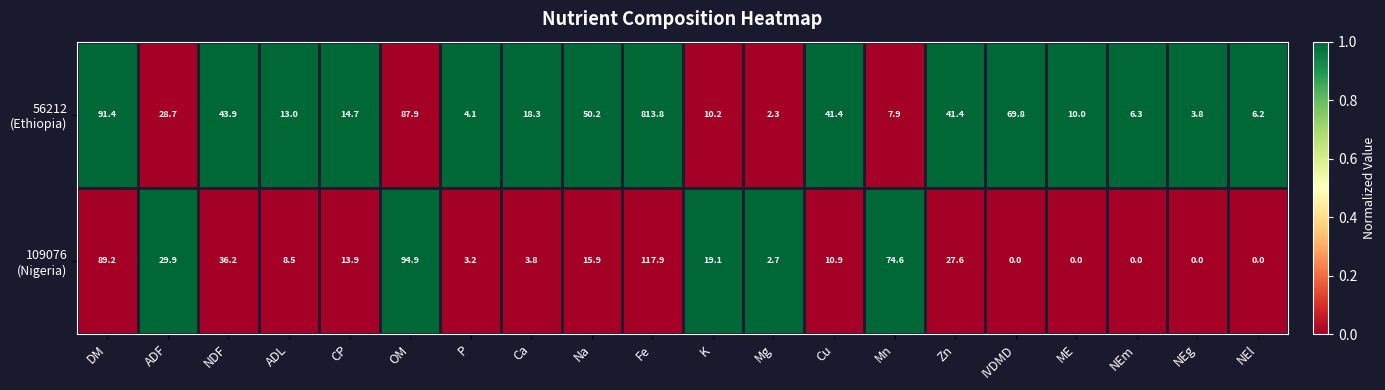

At which category is the sum across all series the highest?

Fe